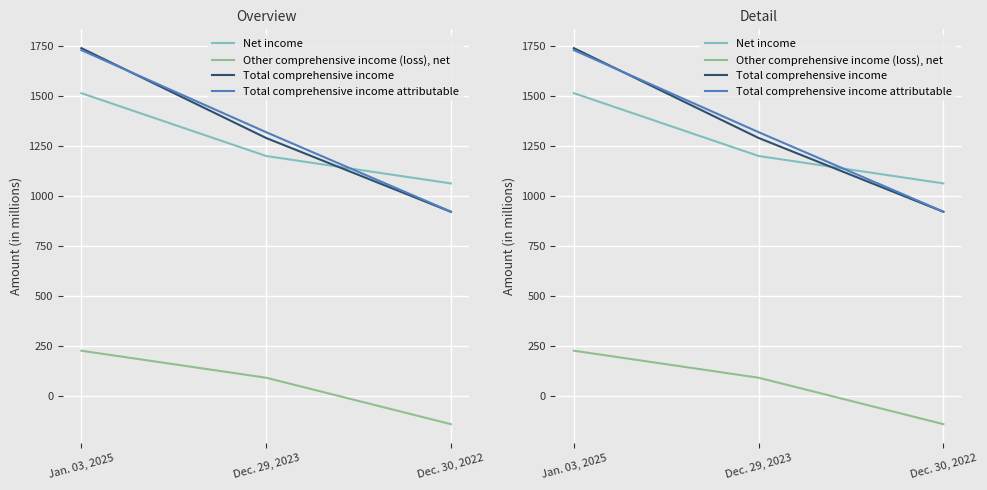

Reading left to right, extract all data points from this chart.

Net income: 1512	1198	1061
Other comprehensive income (loss), net: 225	90	-142
Total comprehensive income: 1737	1288	919
Total comprehensive income attributable: 1727	1317	920